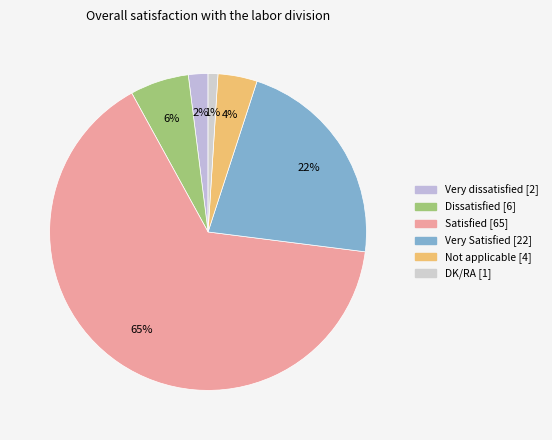

Which category accounts for the majority?

Satisfied